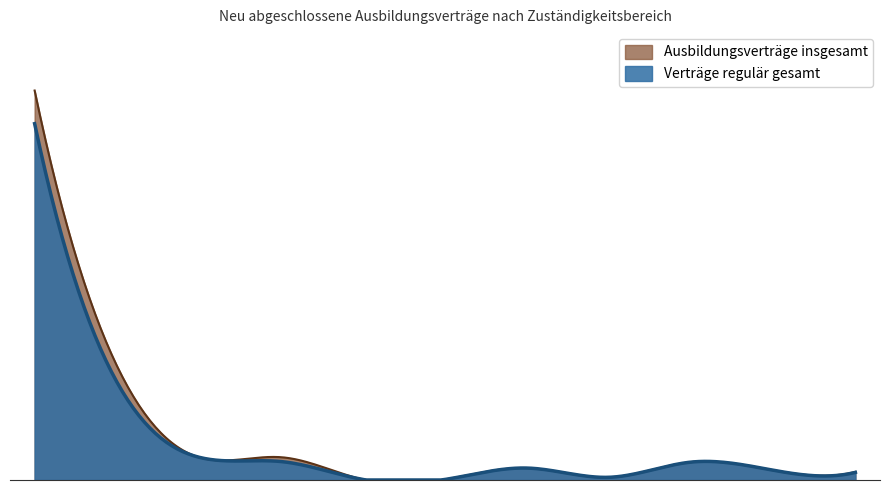

What is the minimum value shown in the chart?

3